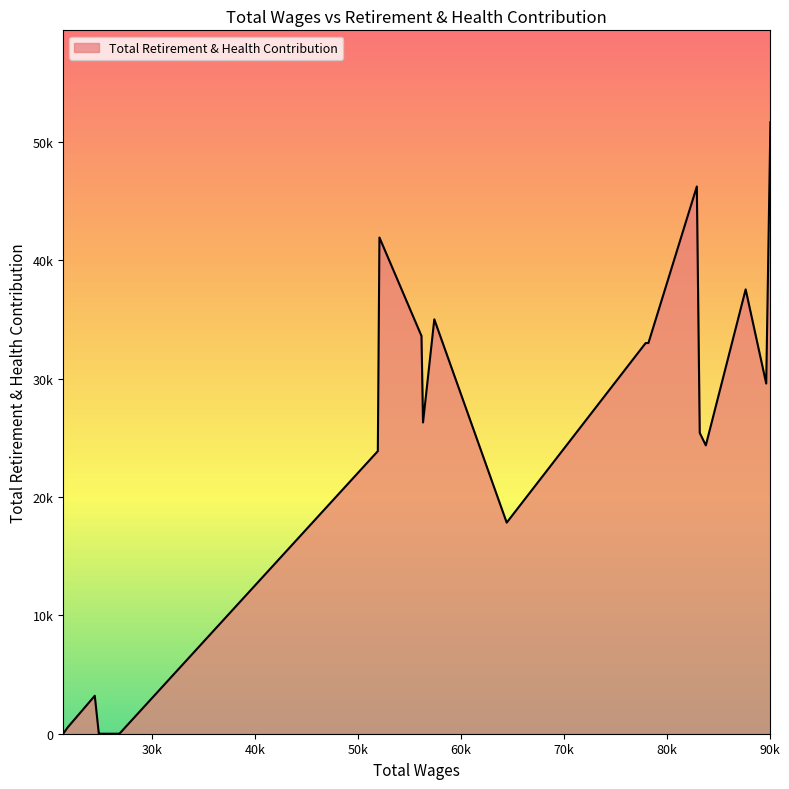

What is the maximum value shown in the chart?

51690